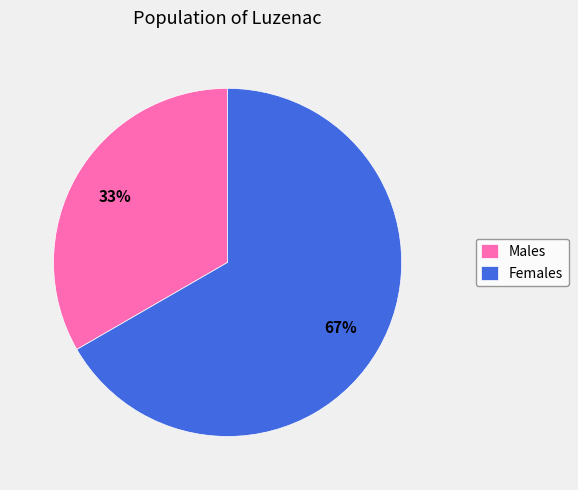

Count the number of slices in the pie.

2